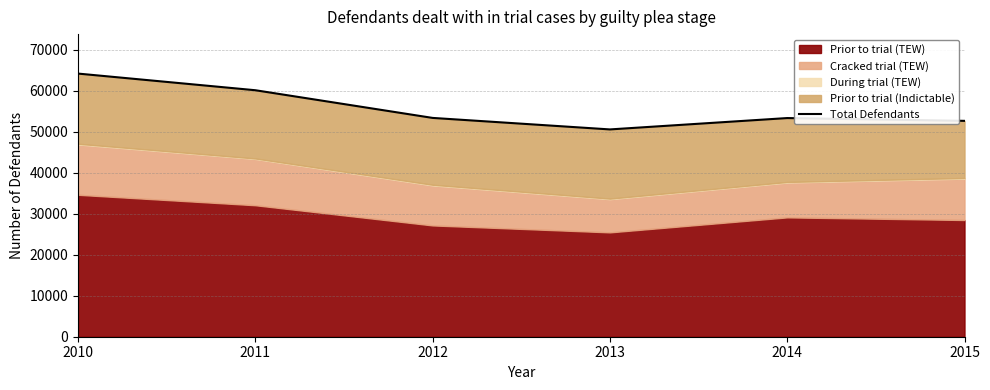

Reading left to right, list all the values displayed in this chart.

2010=64182	2011=60122	2012=53369	2013=50562	2014=53333	2015=52652